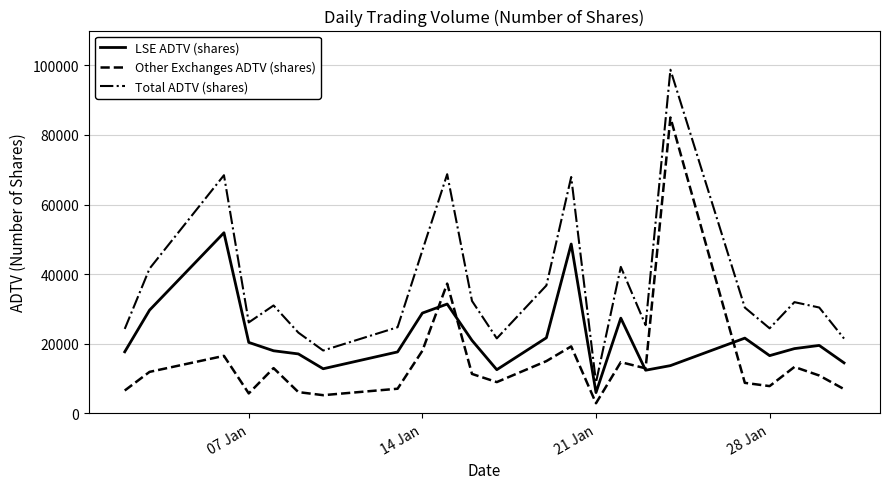

Which series has the largest total across all categories?

Total ADTV (shares)